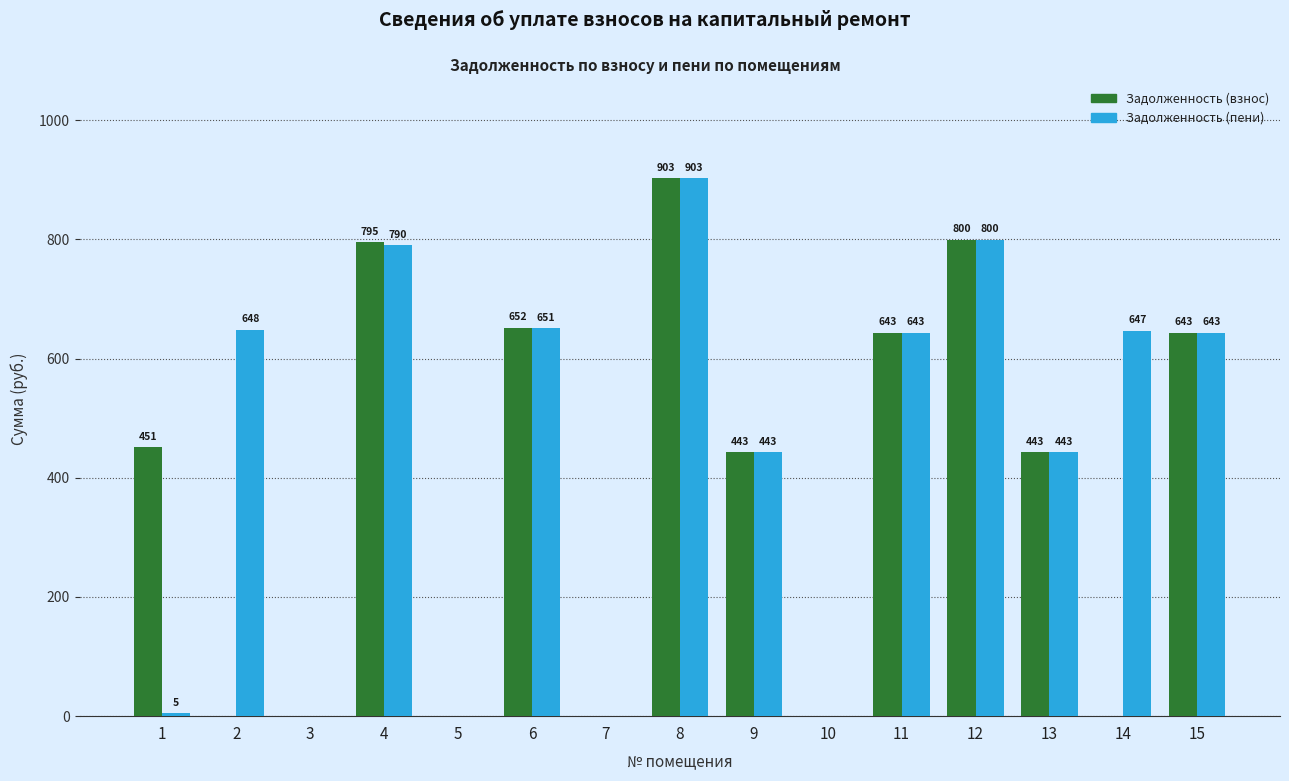

Does the chart contain stacked bars?

No